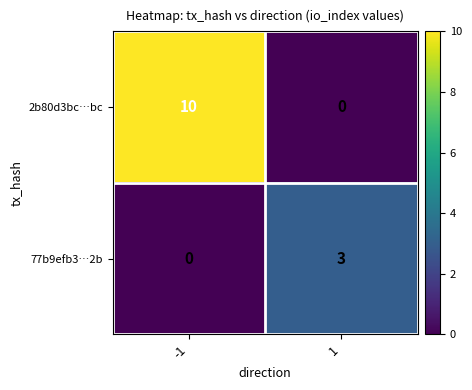

Reading left to right, extract all data points from this chart.

2b80d3bc…bc: -1=10	1=0
77b9efb3…2b: -1=0	1=3